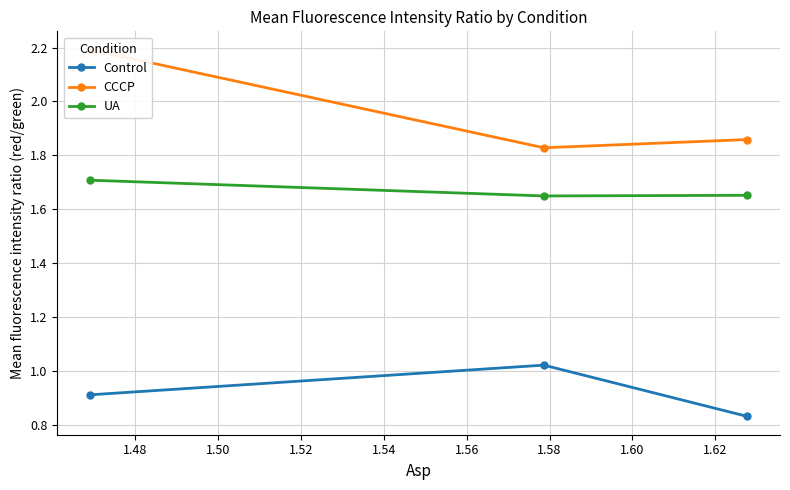

Which series has the widest spread of values?

CCCP